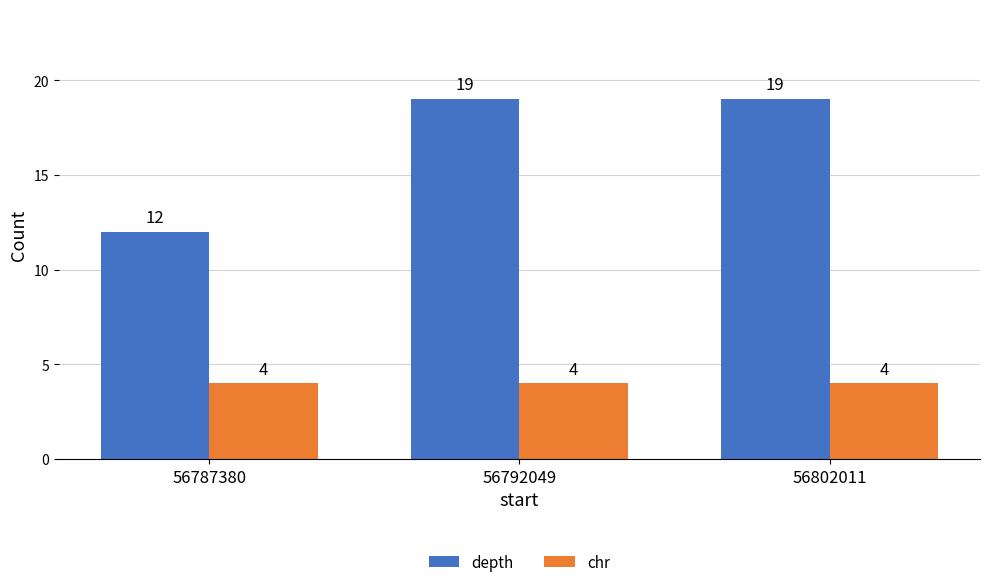

How many series are shown in this chart?

2